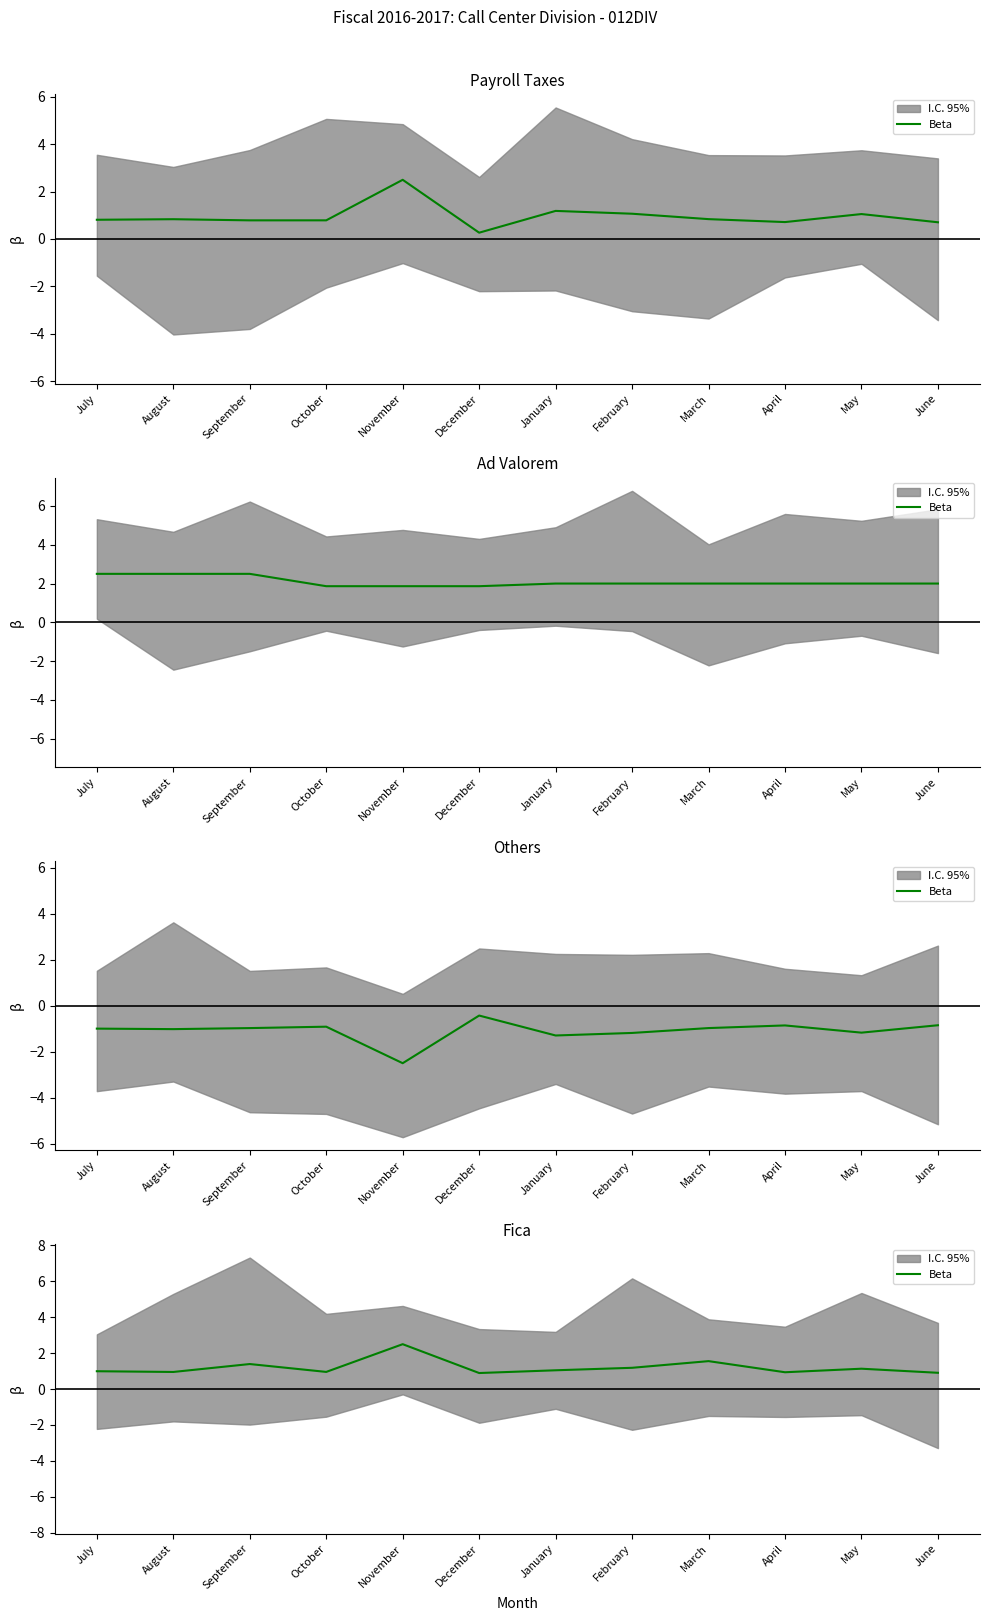

How many values are below 1?

6